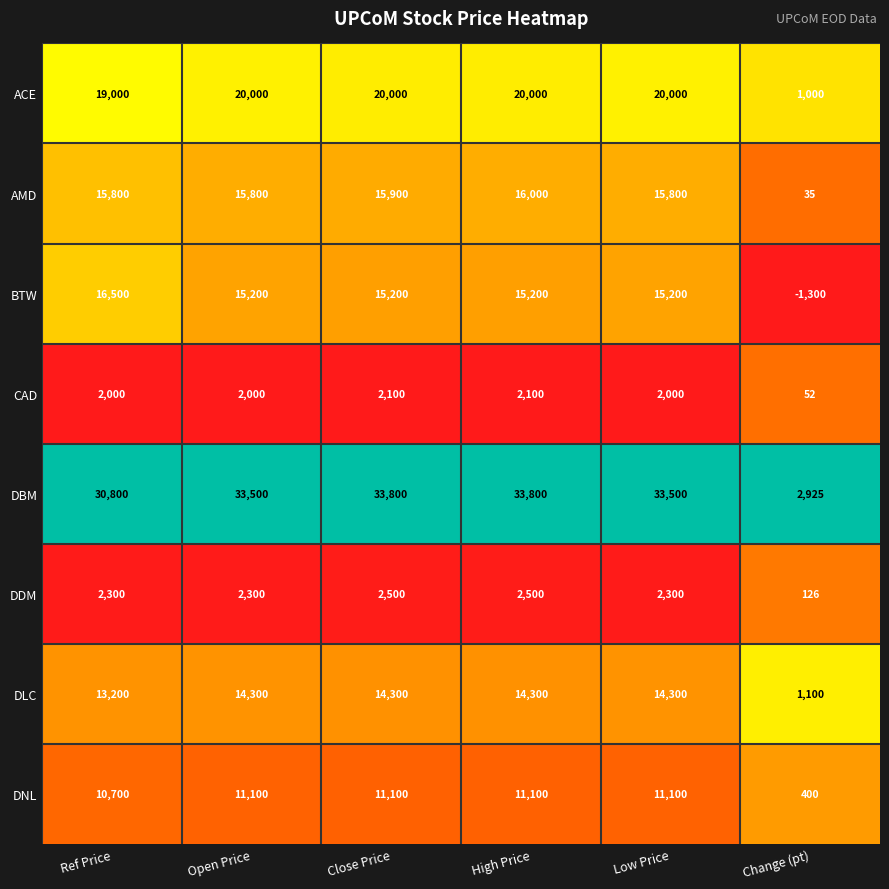

Which series has the largest total across all categories?

DBM